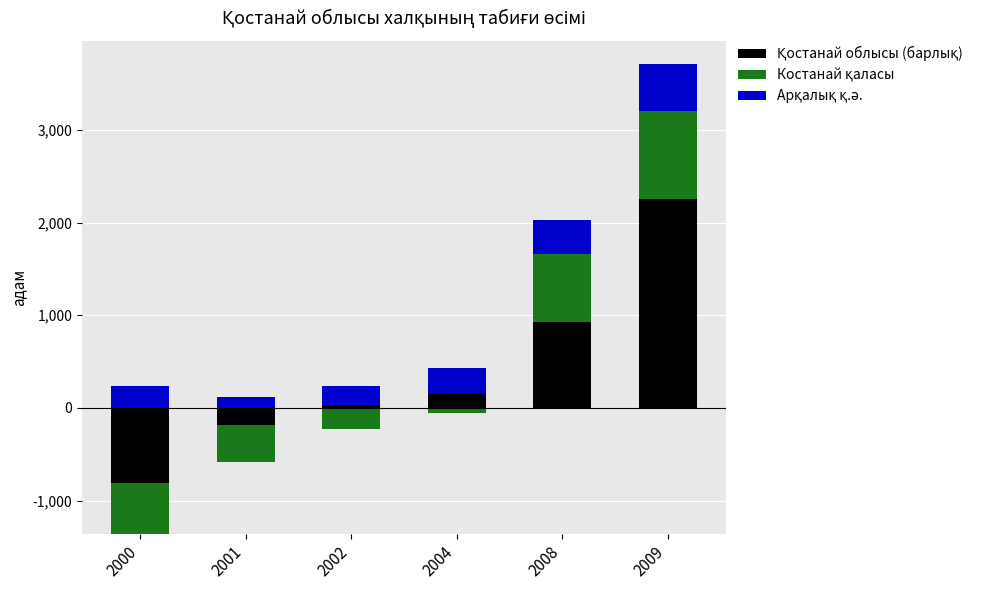

Which series changed the most between 2000 and 2008?

Қостанай облысы (барлық)